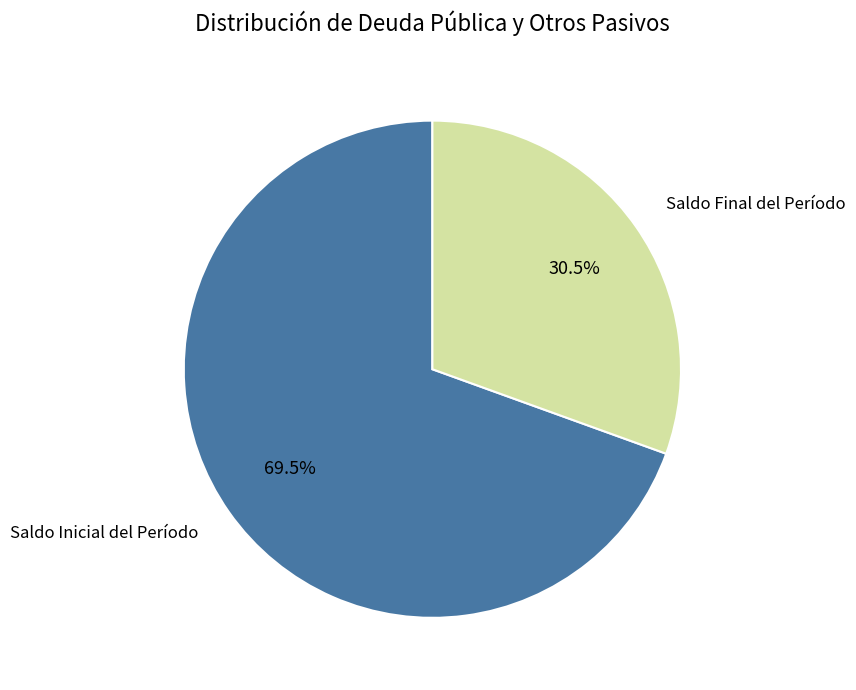

Does any single category account for the majority?

Yes